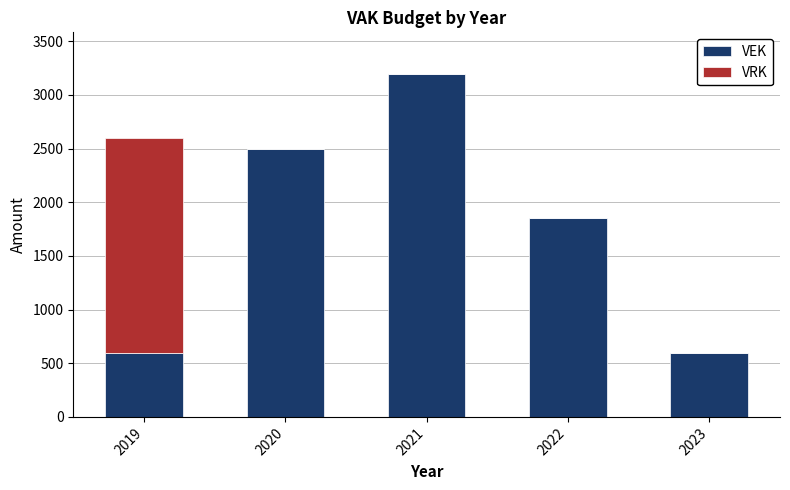

What is the total value across all series at 2020?

2500